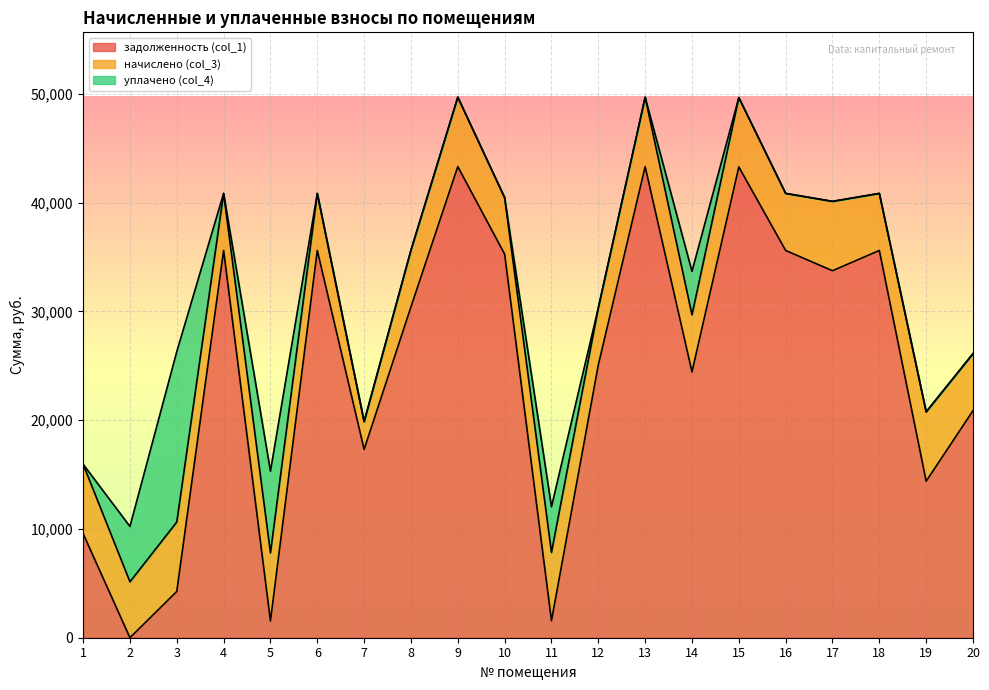

What is the difference between the задолженность (col_1) values at 17 and 9?

9570.6